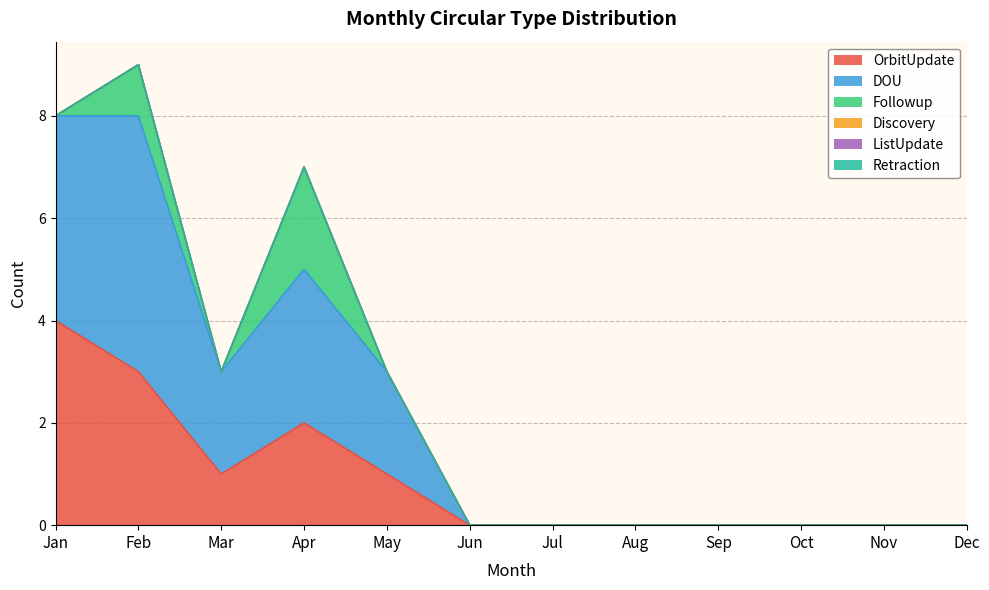

How many categories are shown in the chart?

12